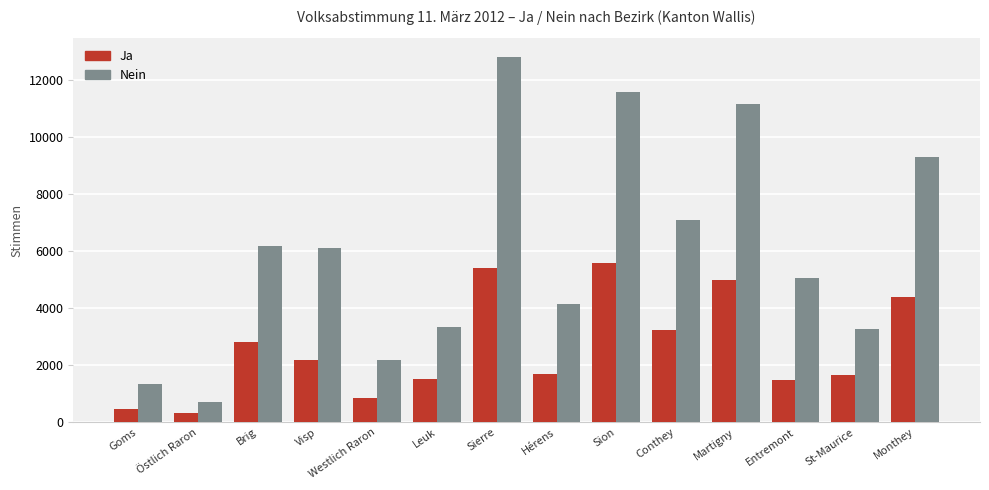

At Leuk, list the series in order from smallest to largest.

Ja, Nein